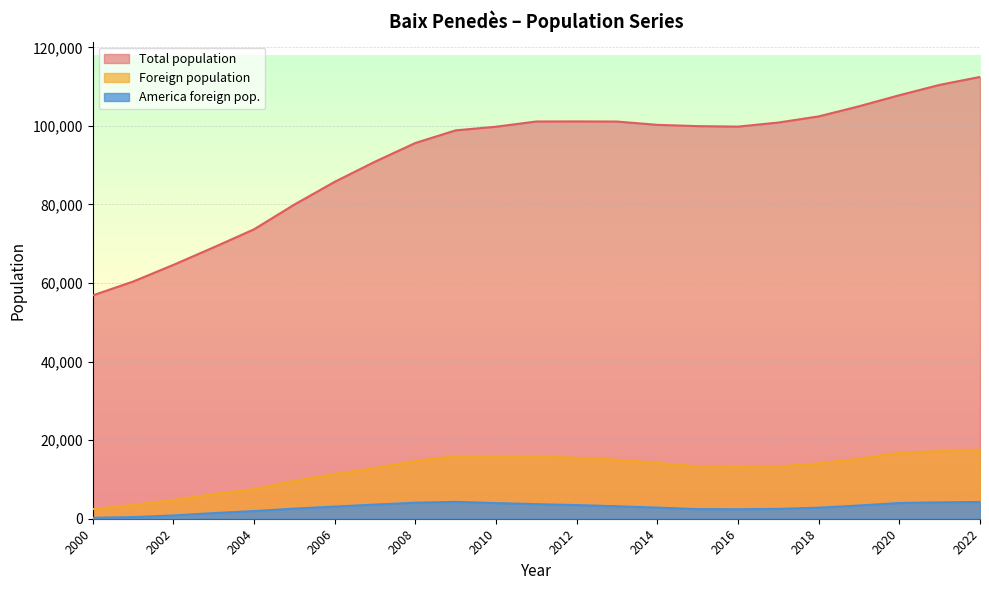

At which label is America foreign pop. closest to 2267?

2016